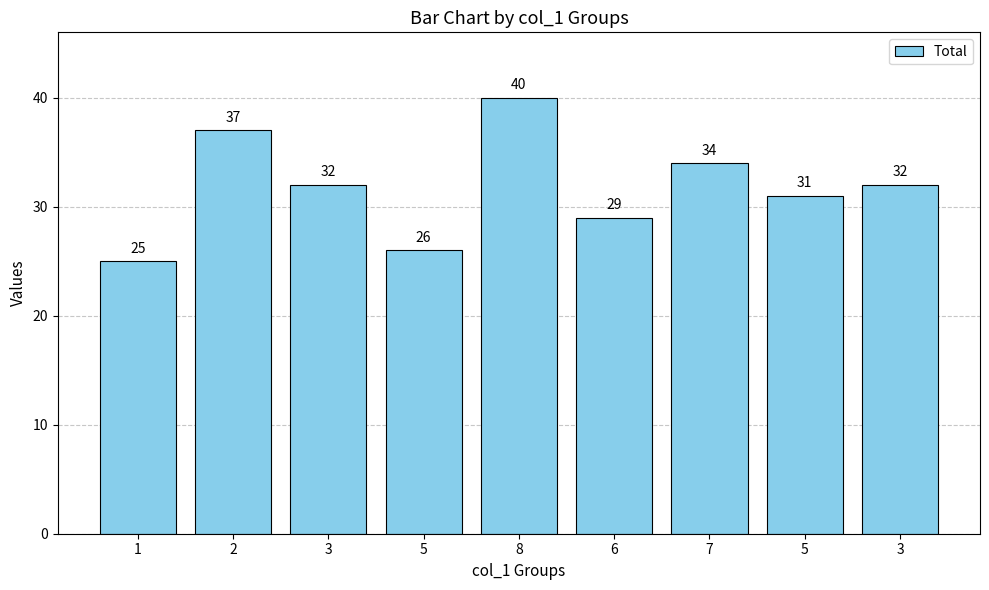

How many bars are there in total?

9